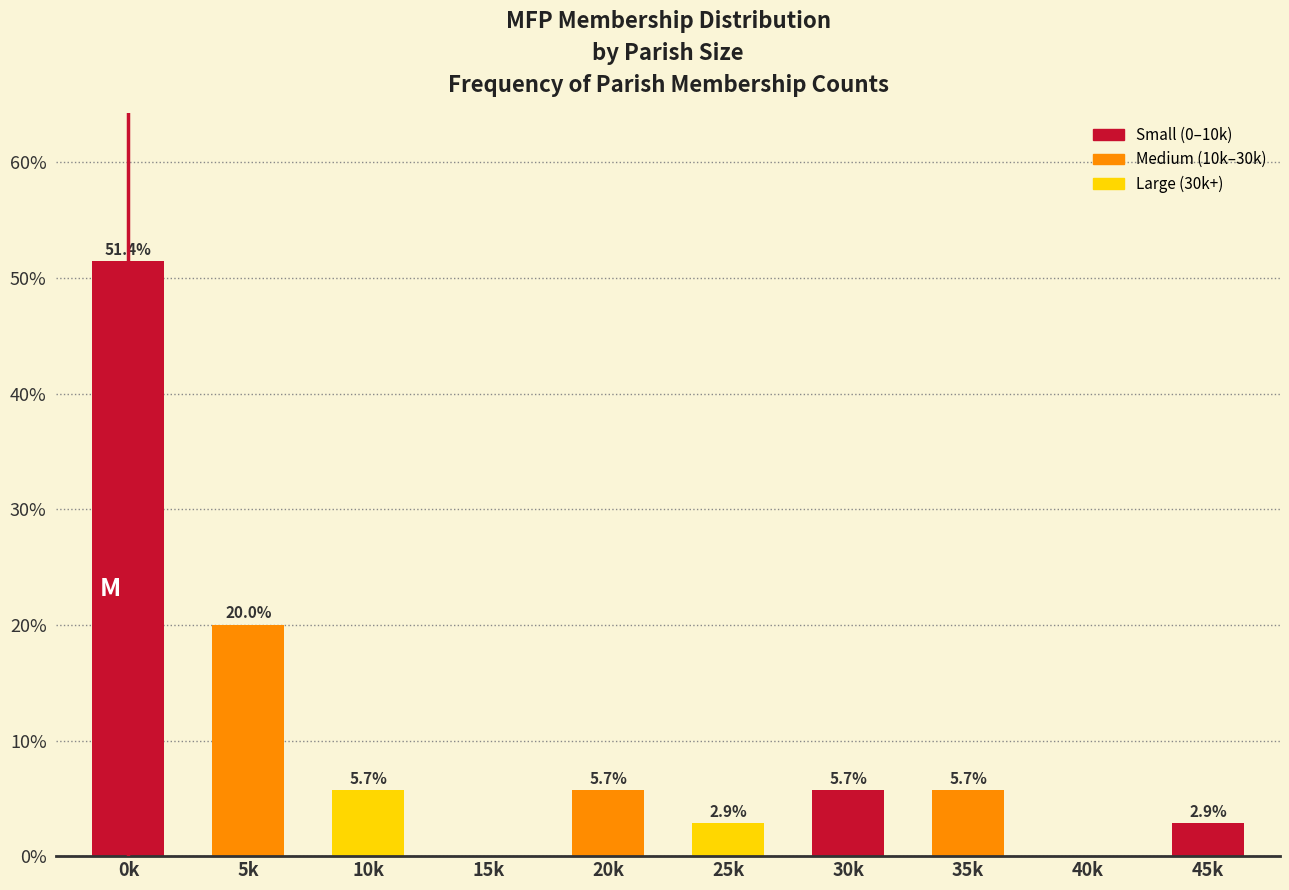

Reading left to right, transcribe all the data shown in this chart.

0k=51.4	5k=20.0	10k=5.7	15k=0.0	20k=5.7	25k=2.9	30k=5.7	35k=5.7	40k=0.0	45k=2.9